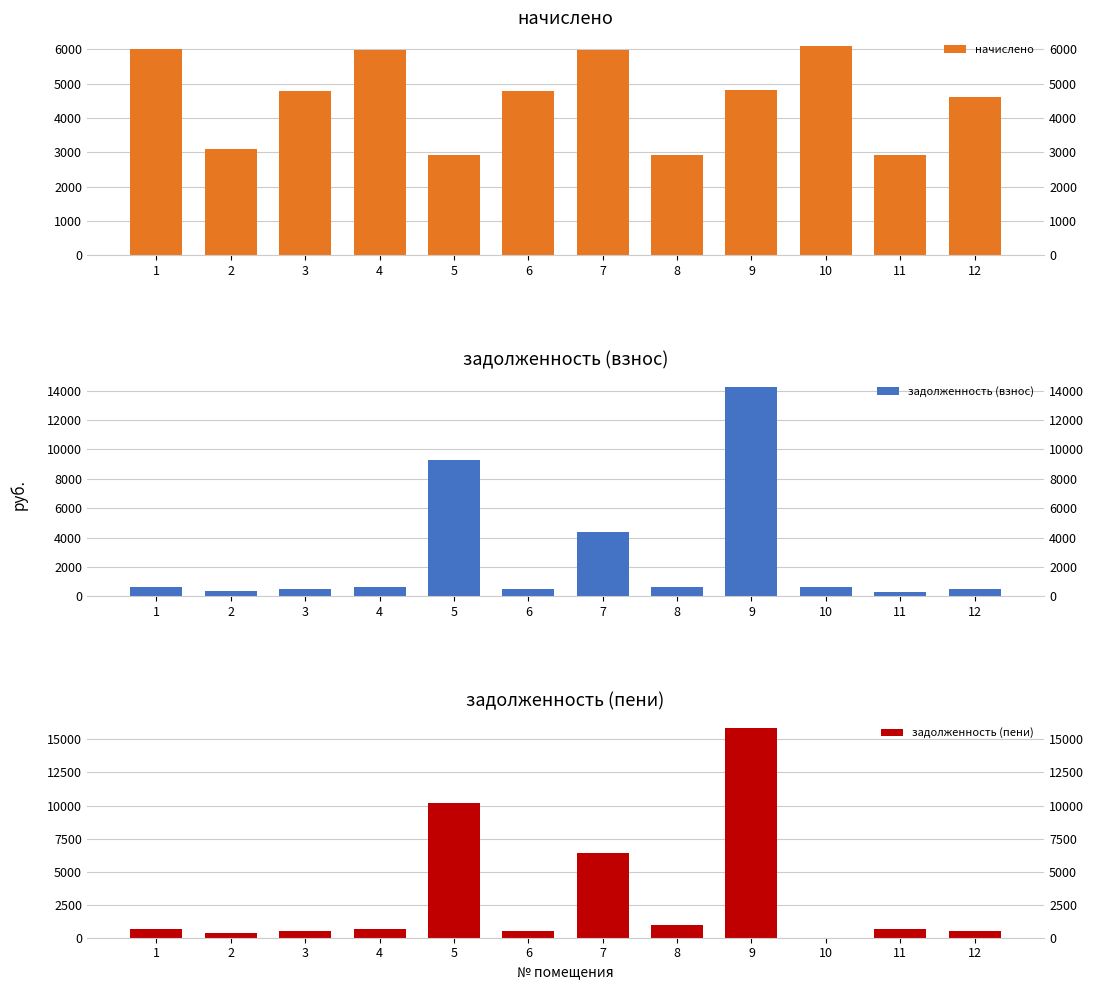

What are all the series names shown in the legend?

начислено, задолженность (взнос), задолженность (пени)